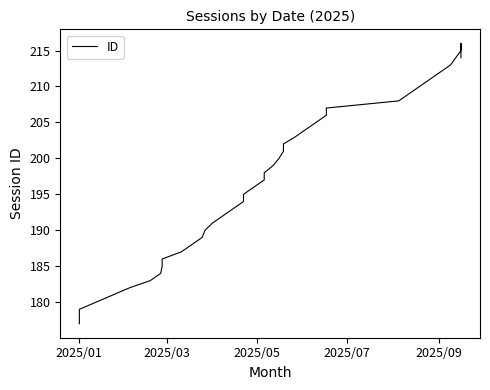

How many data points are above 198?

18